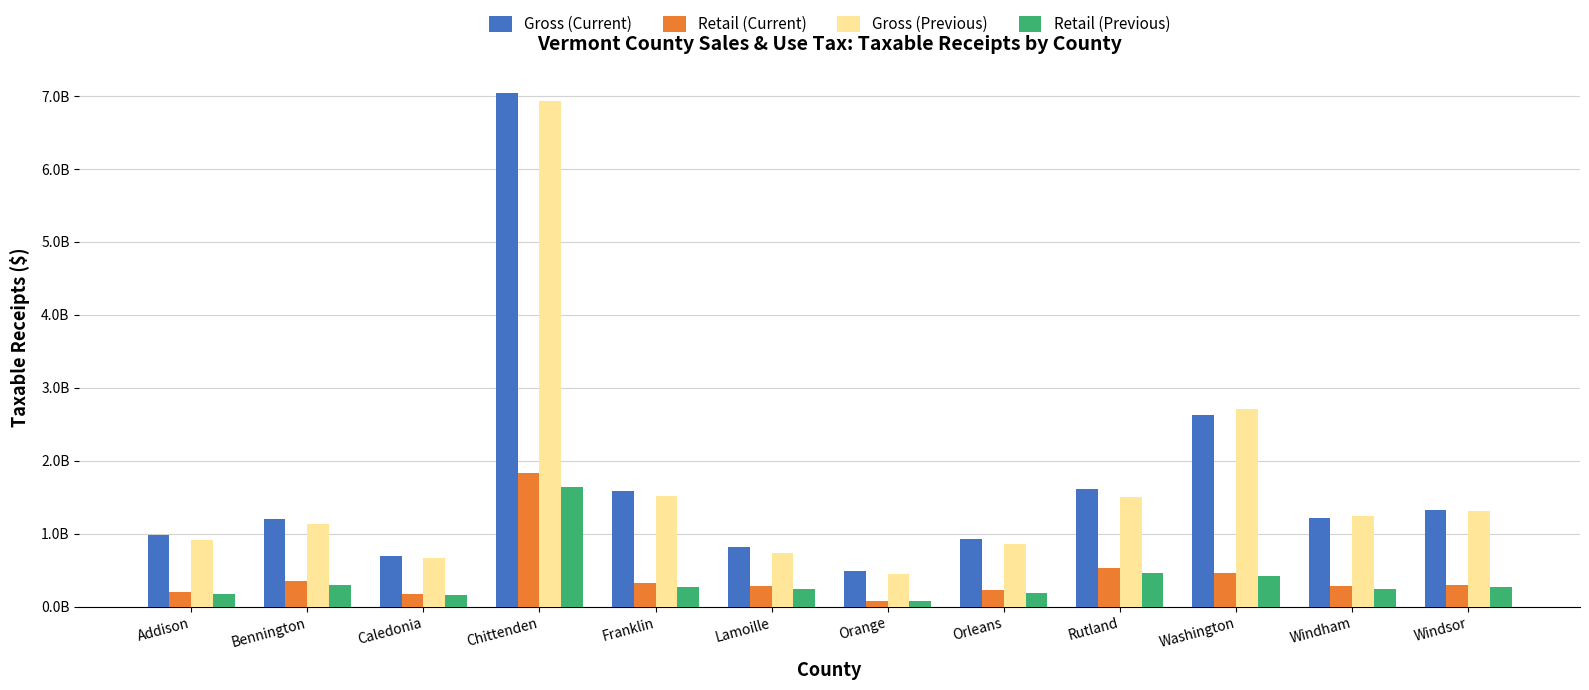

Reading right to left, transcribe all the data shown in this chart.

Gross (Current): 1327325383.4	1215790807.8	2621782268.9	1616743023.3	921084073.3	491388789.9	823832977.1	1588393707.2	7045253773.5	693067639.4	1202525975.8	976155933.9
Retail (Current): 293515128.5	277456542.3	462931930.6	534350112.0	221058366.2	71230916.8	276538306.2	325369004.0	1835515188.5	172749050.5	352764460.2	202787834.6
Gross (Previous): 1306683258.8	1243269383.9	2706571743.2	1500742378.2	861469987.1	449017233.7	731840043.8	1515474217.2	6925941093.7	661072600.5	1130950699.4	908627447.4
Retail (Previous): 270000686.7	238610202.9	418555648.7	465296160.3	188969194.7	71254872.2	246720398.4	268973620.6	1635412507.7	156654809.9	297866365.6	179166874.5